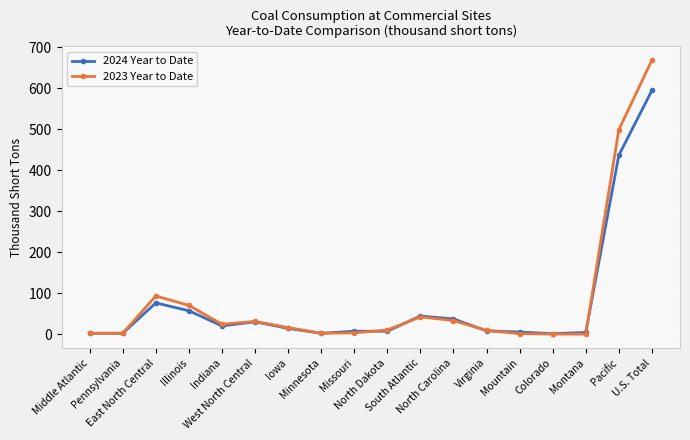

What is the label of the 16th point from the left?

Montana